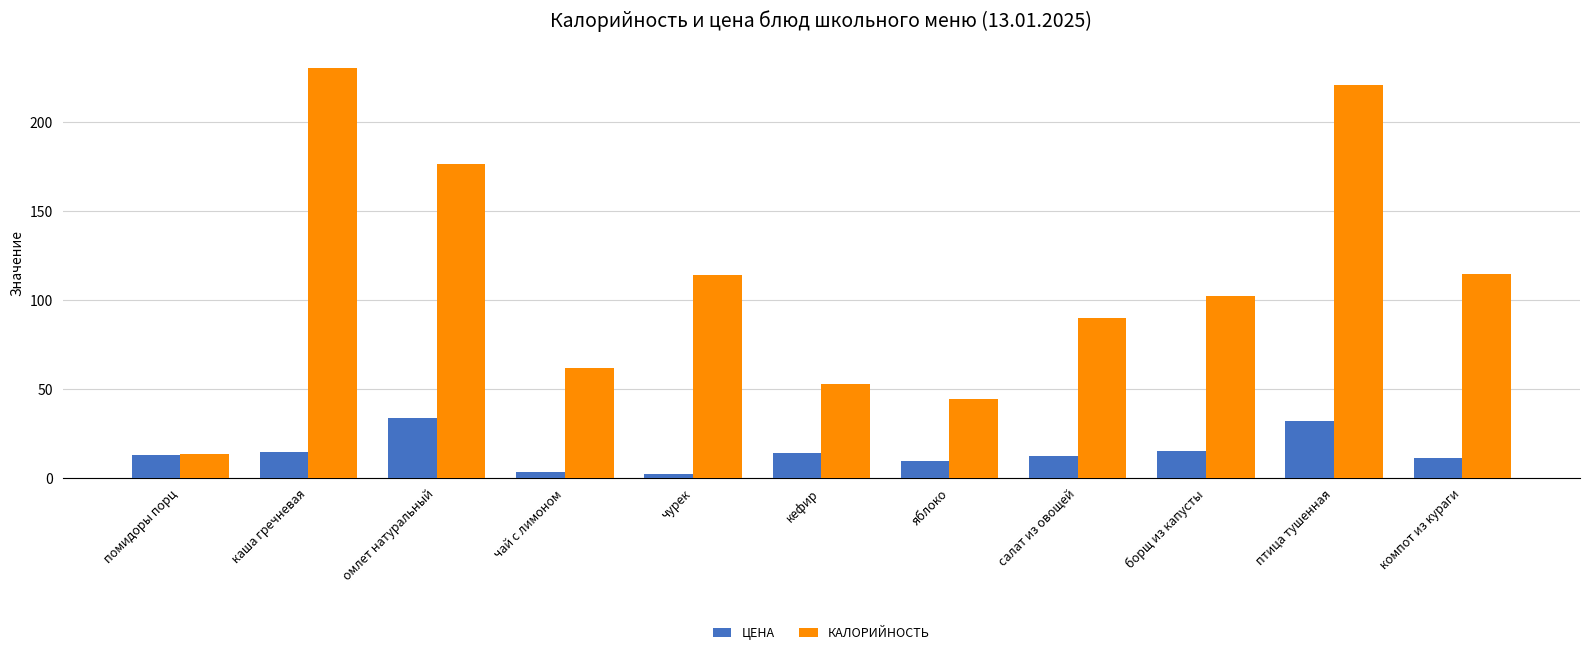

Which label corresponds to the largest value in the chart?

каша гречневая